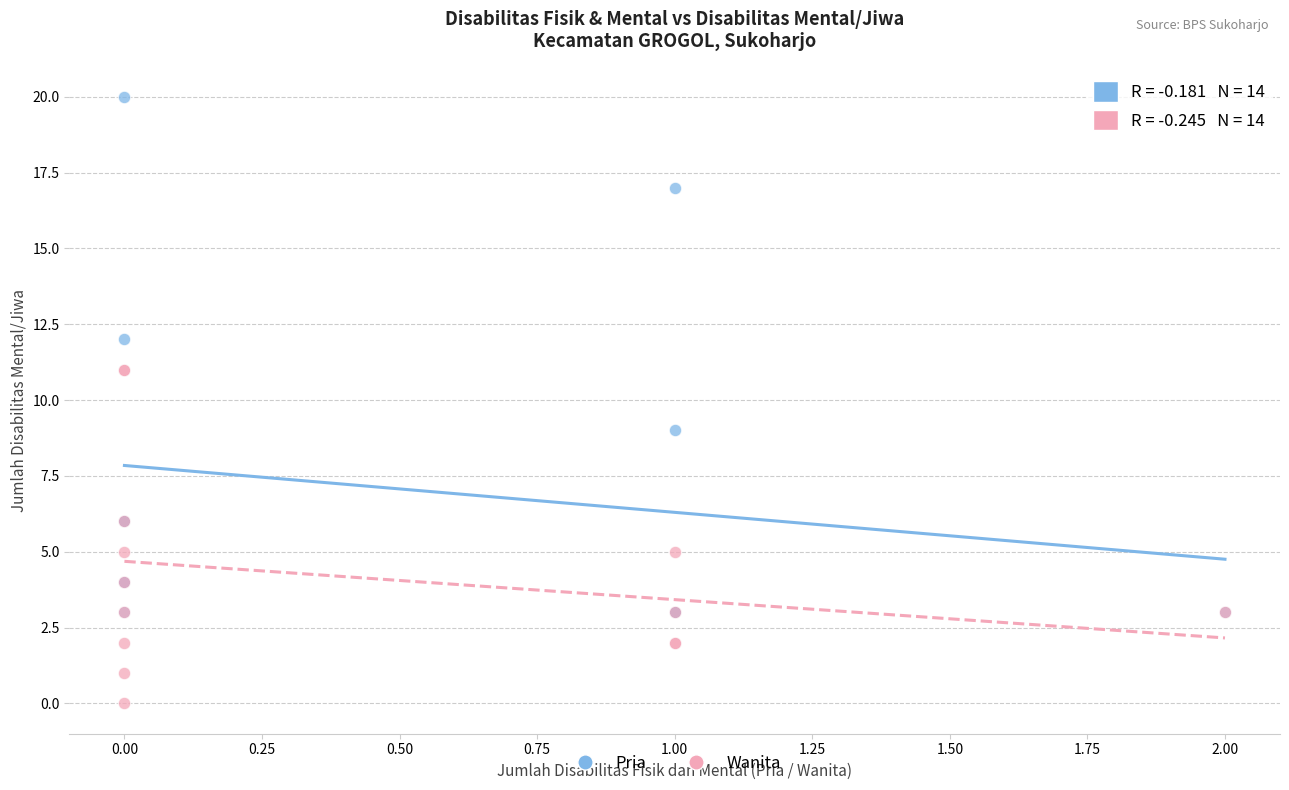

Which series reaches the maximum Y coordinate?

Pria